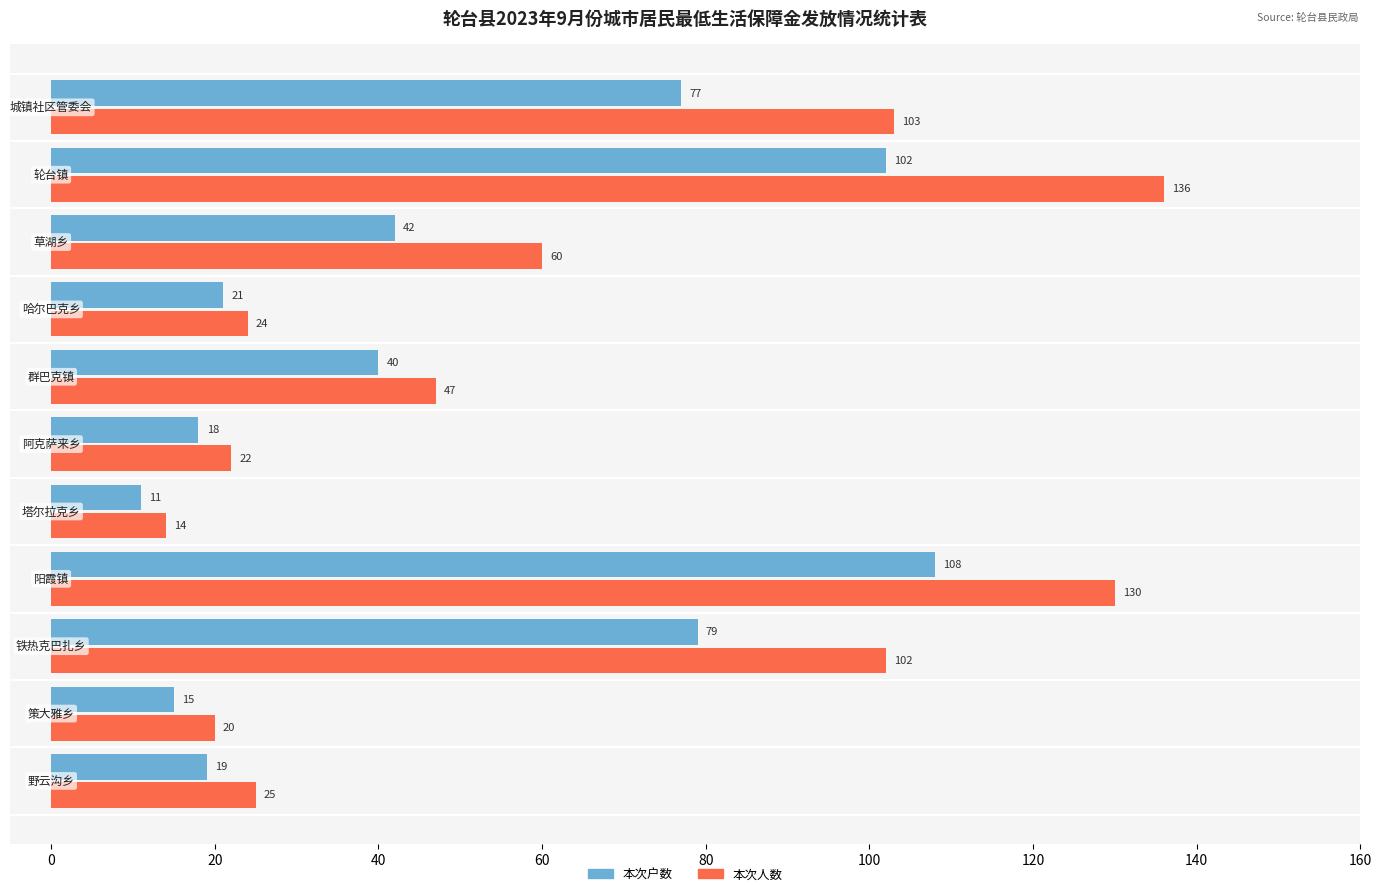

At how many categories does at least one series exceed 85?

4